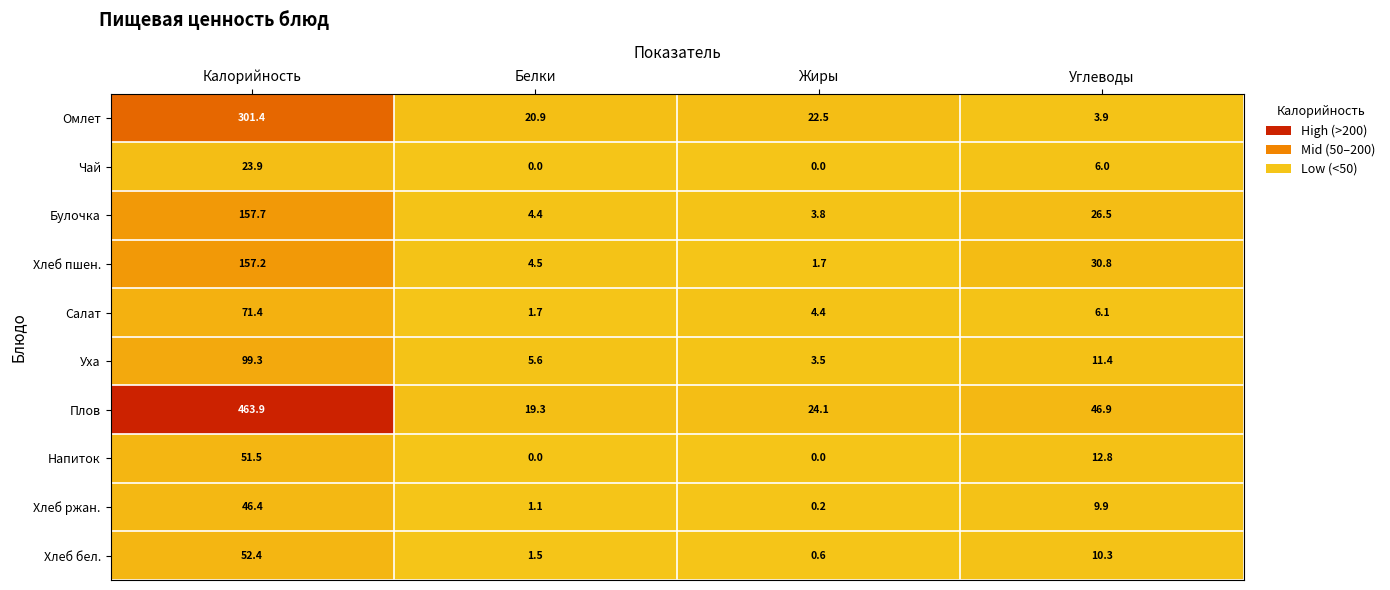

The value of Плов at Углеводы is 46.9. True or false?

True